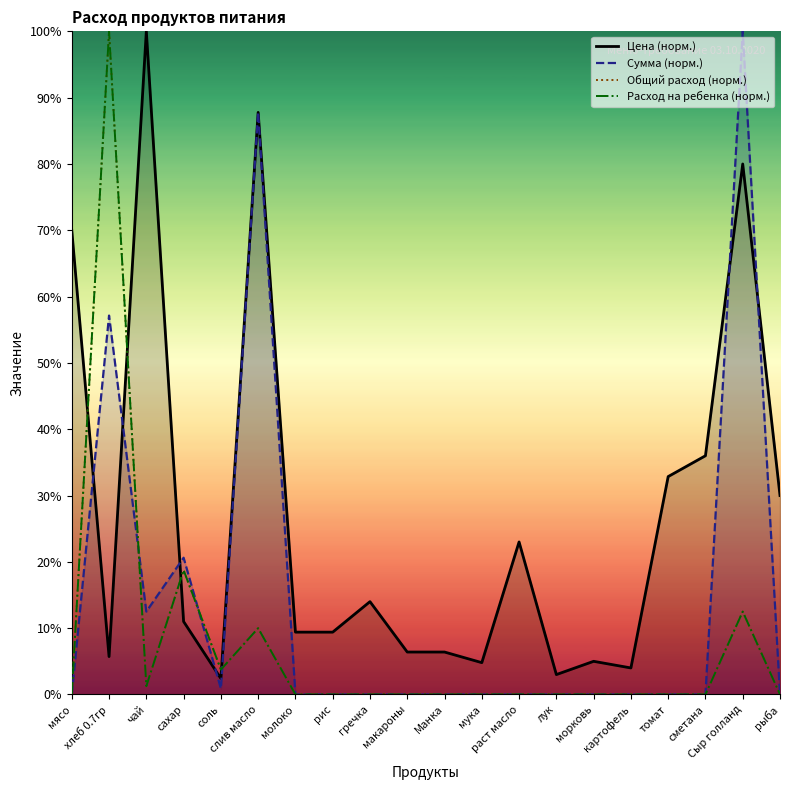

Reading right to left, list all the values displayed in this chart.

Цена (норм.): рыба=30.0	Сыр голланд=80.0	сметана=36.0	томат=32.9	картофель=4.0	морковь=5.0	лук=3.0	раст масло=23.0	мука=4.8	Манка=6.4	макароны=6.4	гречка=14.0	рис=9.4	молоко=9.4	слив масло=87.8	соль=2.4	сахар=11.0	чай=100.0	хлеб 0.7гр=5.7	мясо=70.0
Сумма (норм.): рыба=0.0	Сыр голланд=100.0	сметана=0.0	томат=0.0	картофель=0.0	морковь=0.0	лук=0.0	раст масло=0.0	мука=0.0	Манка=0.0	макароны=0.0	гречка=0.0	рис=0.0	молоко=0.0	слив масло=87.8	соль=0.9	сахар=20.6	чай=12.5	хлеб 0.7гр=57.1	мясо=0.0
Общий расход (норм.): рыба=0.0	Сыр голланд=12.5	сметана=0.0	томат=0.0	картофель=0.0	морковь=0.0	лук=0.0	раст масло=0.0	мука=0.0	Манка=0.0	макароны=0.0	гречка=0.0	рис=0.0	молоко=0.0	слив масло=10.0	соль=3.8	сахар=18.8	чай=1.2	хлеб 0.7гр=100.0	мясо=0.0
Расход на ребенка (норм.): рыба=0.0	Сыр голланд=12.5	сметана=0.0	томат=0.0	картофель=0.0	морковь=0.0	лук=0.0	раст масло=0.0	мука=0.0	Манка=0.0	макароны=0.0	гречка=0.0	рис=0.0	молоко=0.0	слив масло=10.0	соль=3.8	сахар=18.8	чай=1.2	хлеб 0.7гр=100.0	мясо=0.0